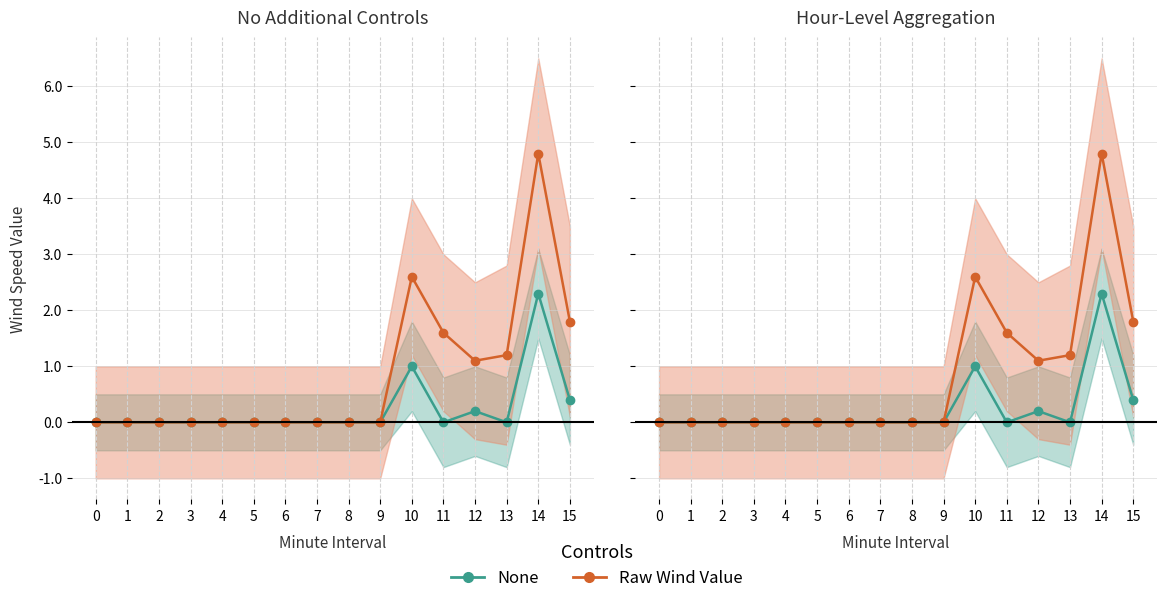

Does the chart display data point markers on the line(s)?

Yes